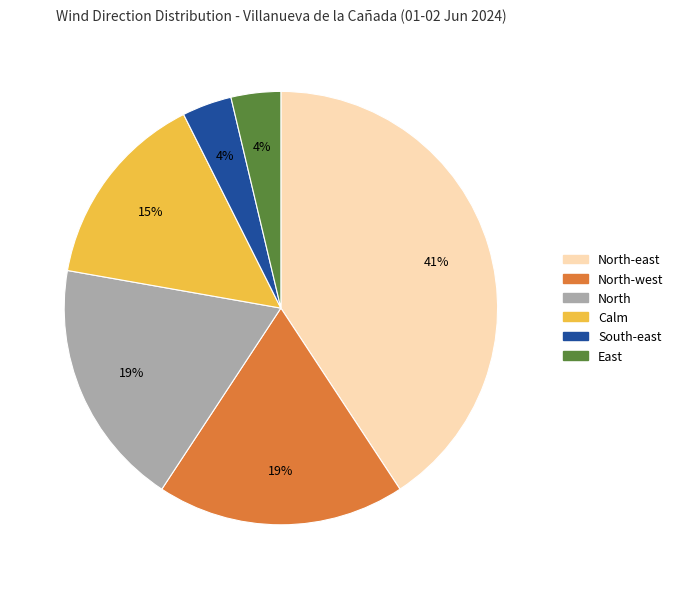

Is there any slice that represents more than half of the pie?

No